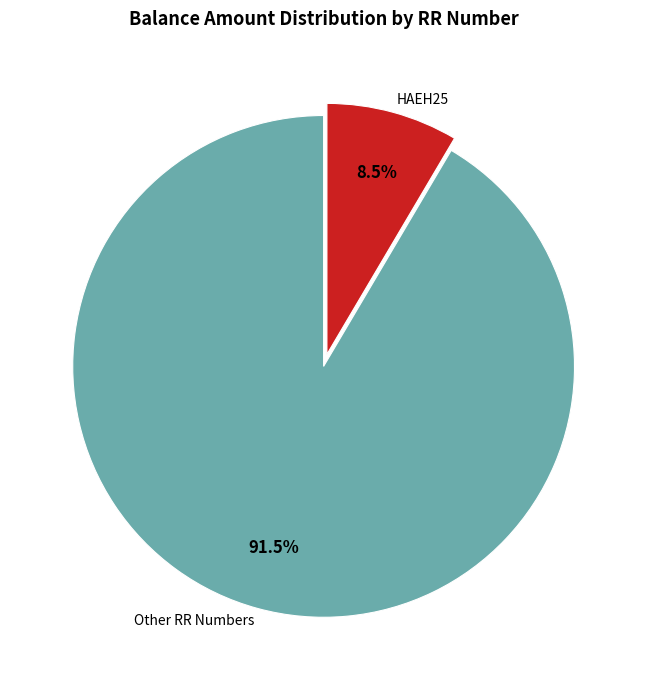

How many slices are in this pie chart?

2